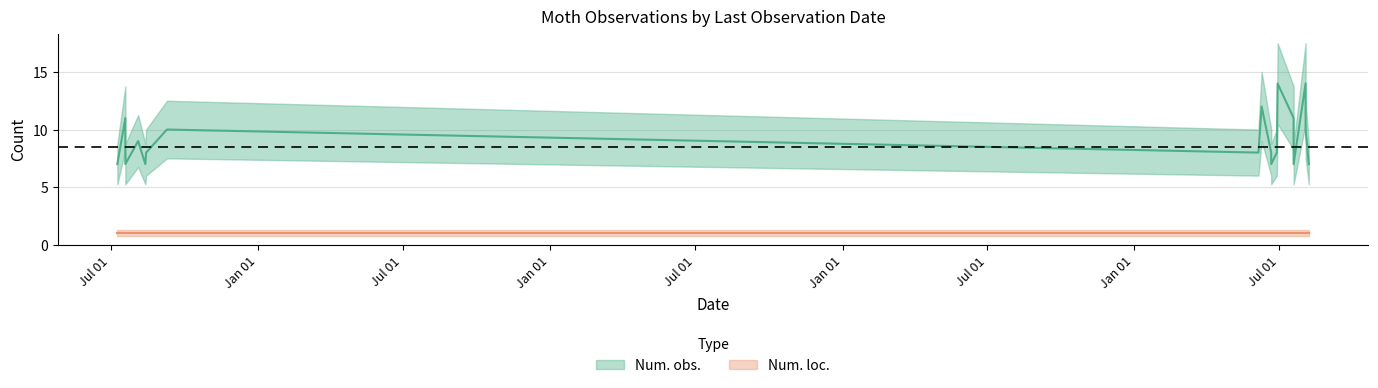

At which label is Num. loc. closest to 1?

2014-08-03